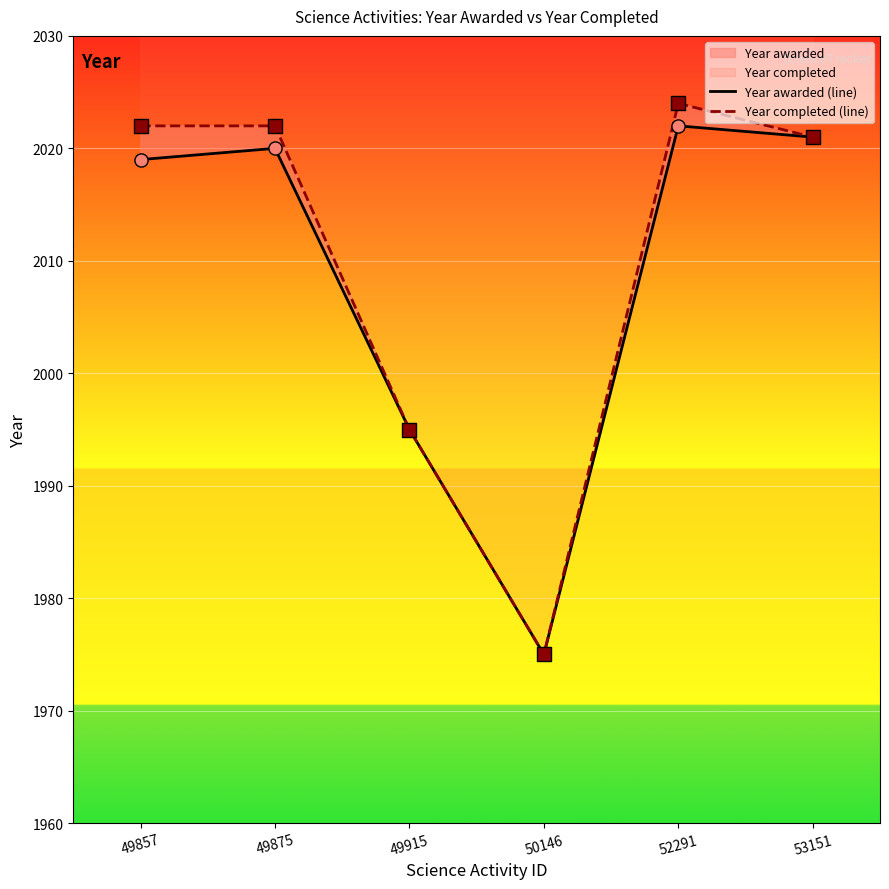

Is the value of Year awarded (line) at 53151 greater than the value of Year completed (line) at 50146?

Yes